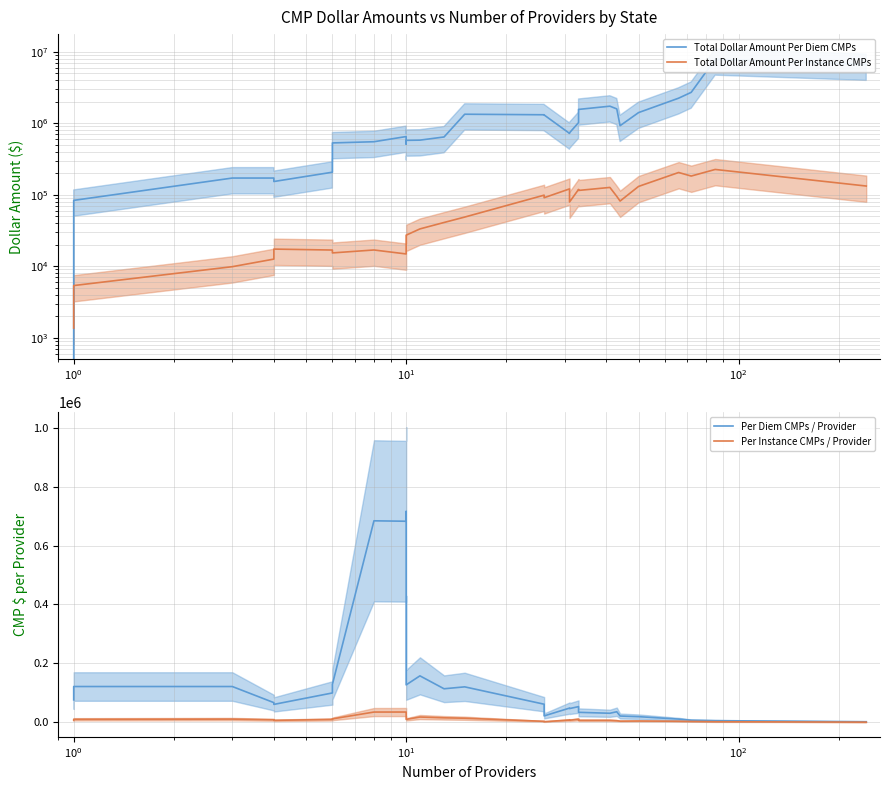

What is the lowest value of the Total Dollar Amount Per Instance CMPs series?

1365.0